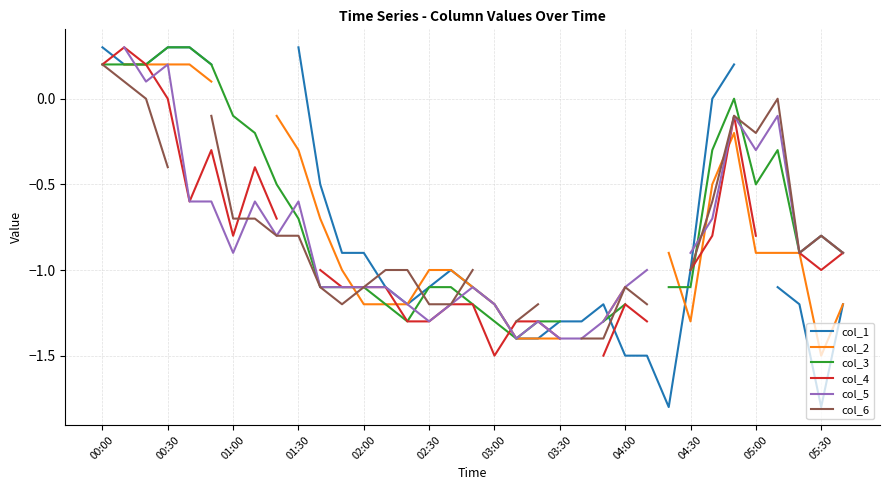

At which category does col_1 reach its first local valley?

14